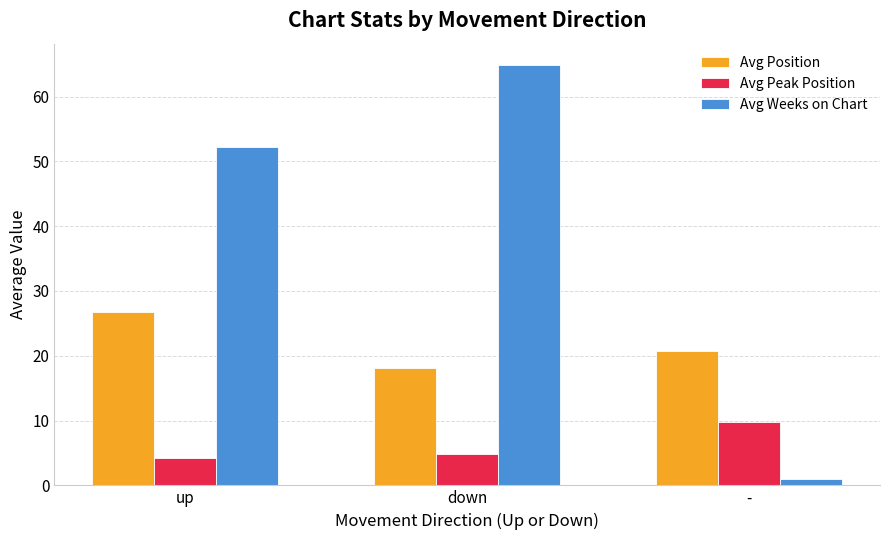

Reading left to right, transcribe all the data shown in this chart.

Avg Position: up=26.8	down=18.2	-=20.8
Avg Peak Position: up=4.3	down=4.8	-=9.8
Avg Weeks on Chart: up=52.2	down=64.9	-=1.0